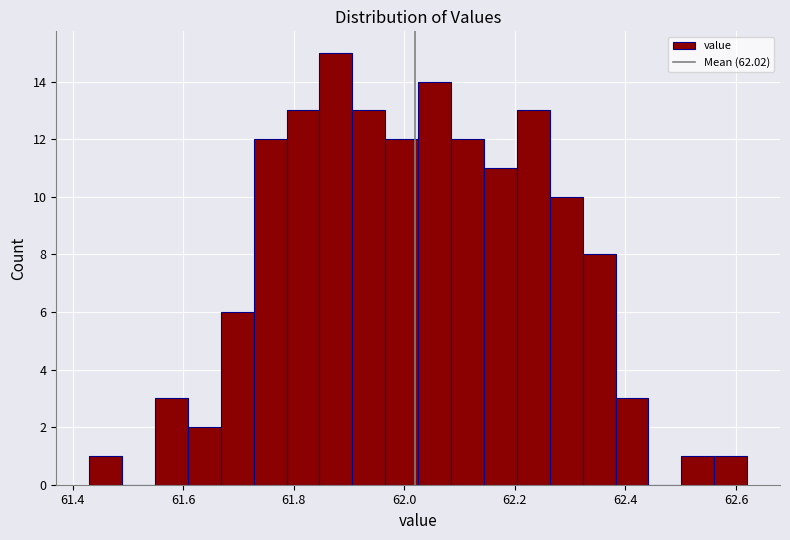

Read against the x-axis, roughly where is the centre of the tallest bar?

61.88